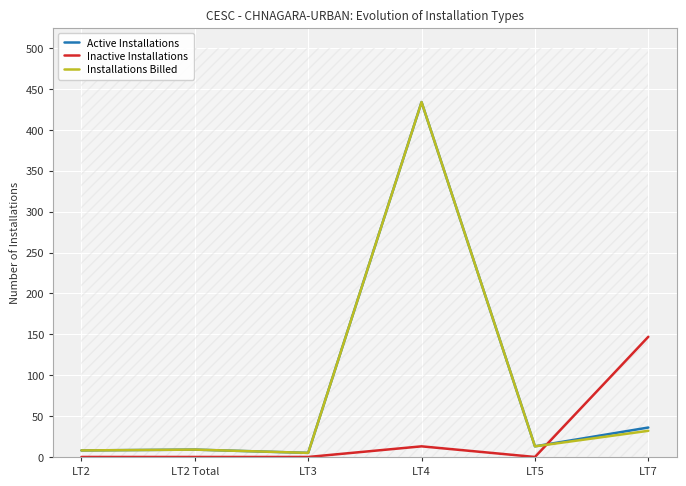

At which label does Inactive Installations reach its minimum?

LT2